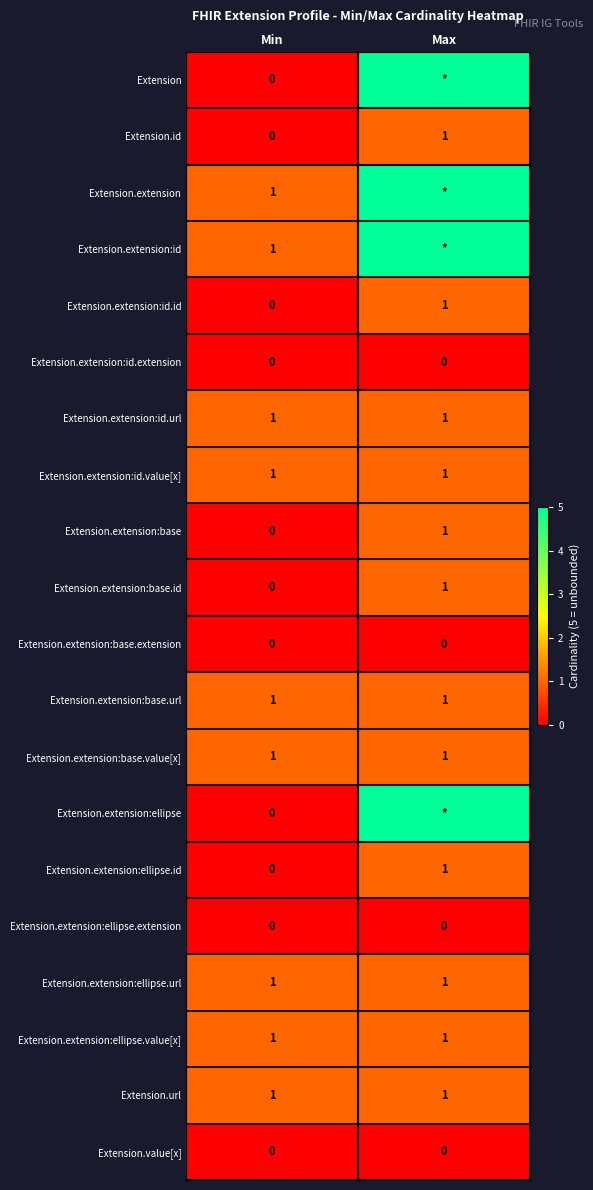

Where is Extension.extension:id.id nearest to the value 0?

Min